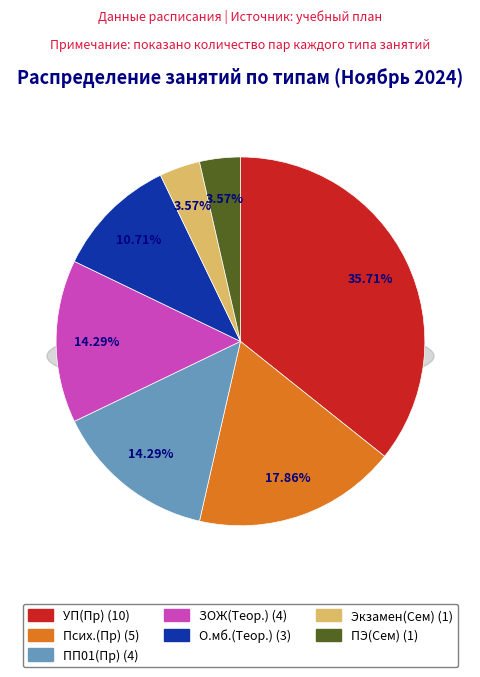

True or false: Экзамен(Сем) accounts for 1% of the total.

False